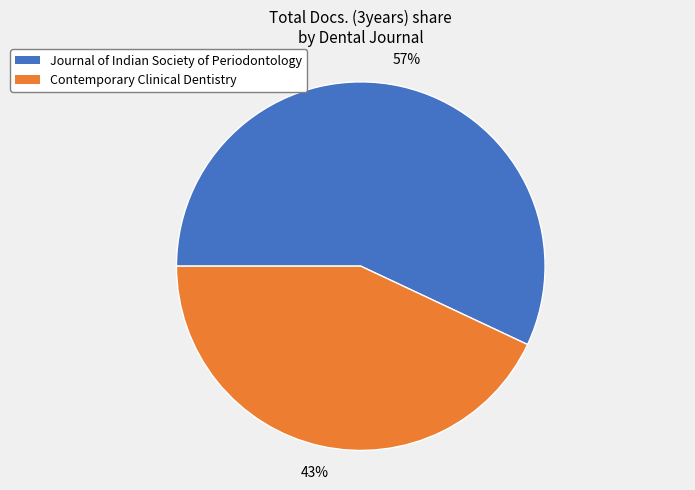

Approximately how many times larger is the value at Contemporary Clinical Dentistry compared to Journal of Indian Society of Periodontology?

0.8